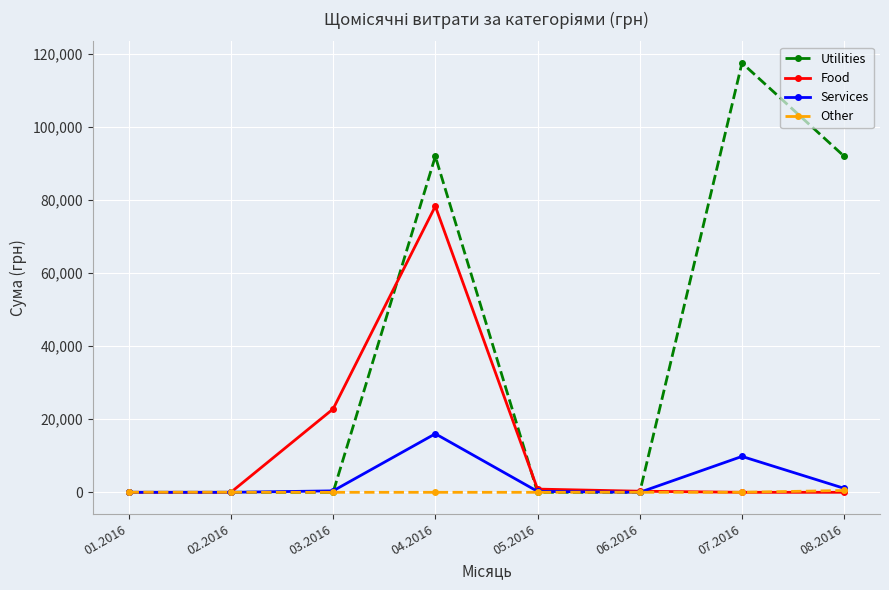

At which label does Food reach its peak?

04.2016